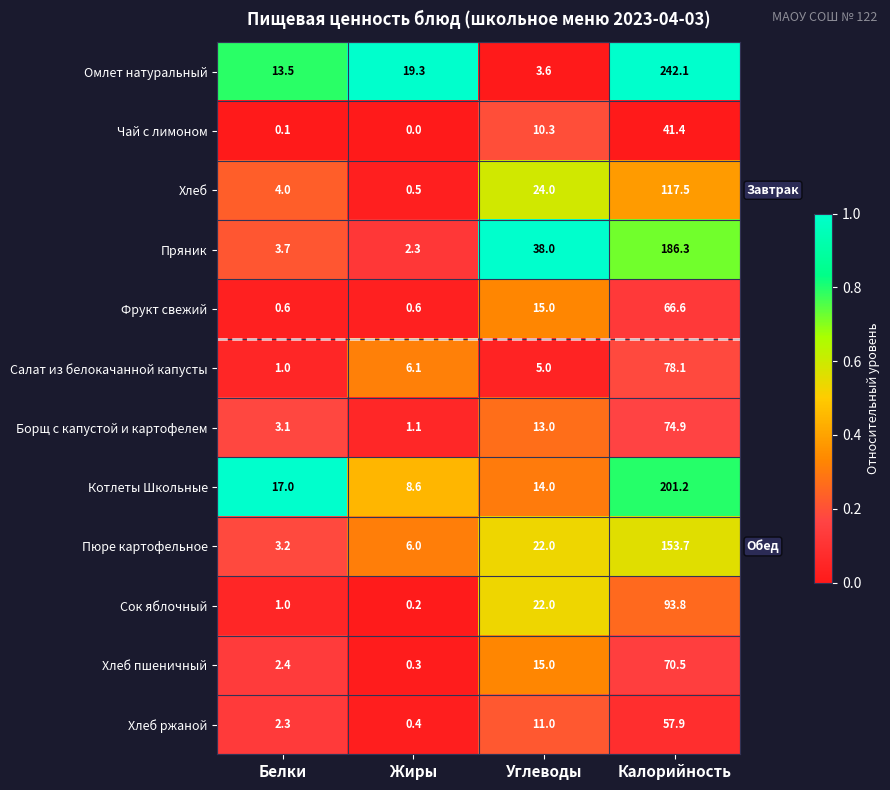

What is the average value of the Пюре картофельное series?

46.2